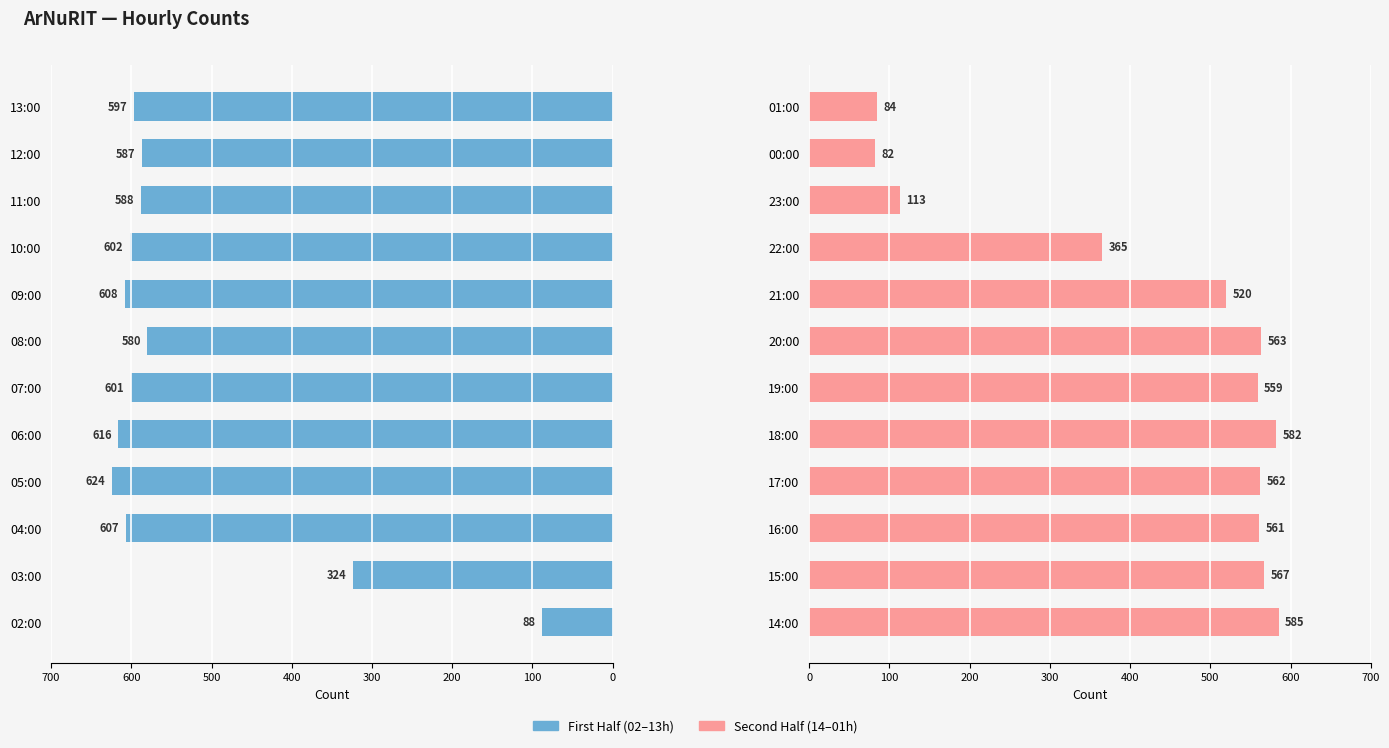

What is the minimum value shown in the chart?

82